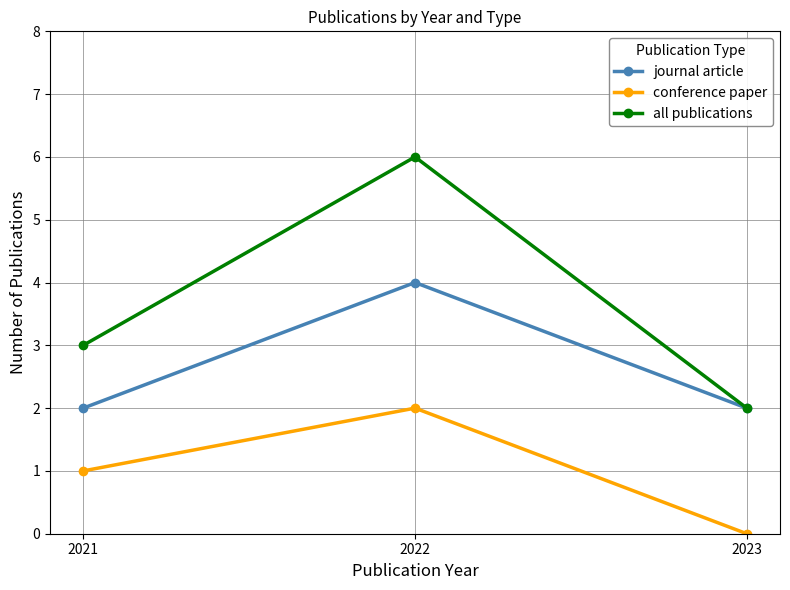

Read the conference paper value at 2021.

1